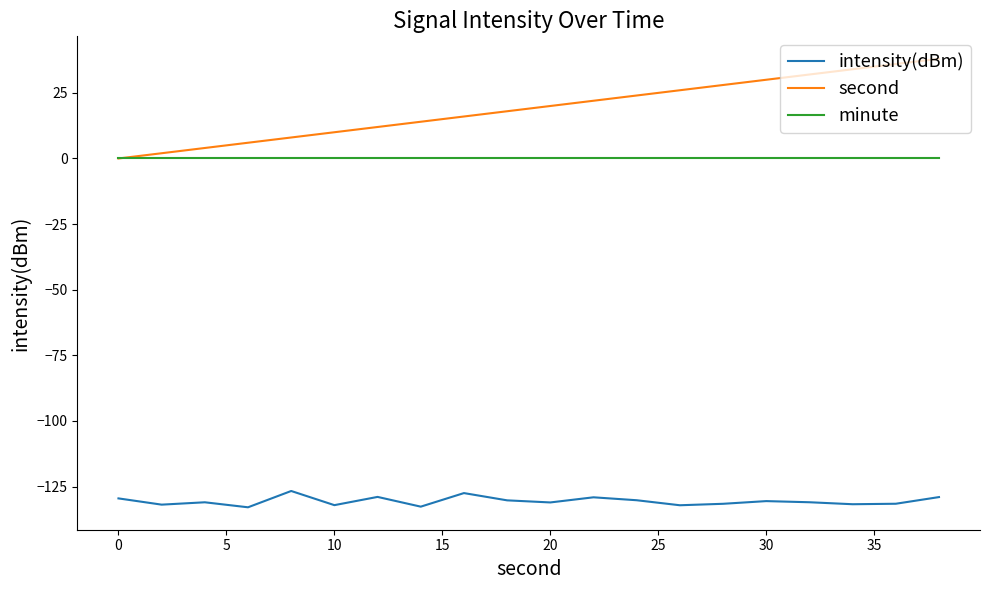

List the series in order of their peak value, highest first.

second, minute, intensity(dBm)